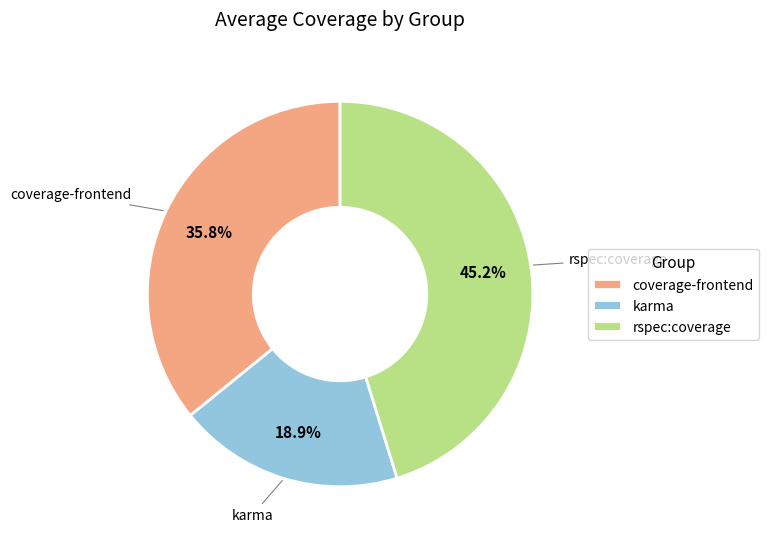

Which category has the smallest portion of the pie?

karma